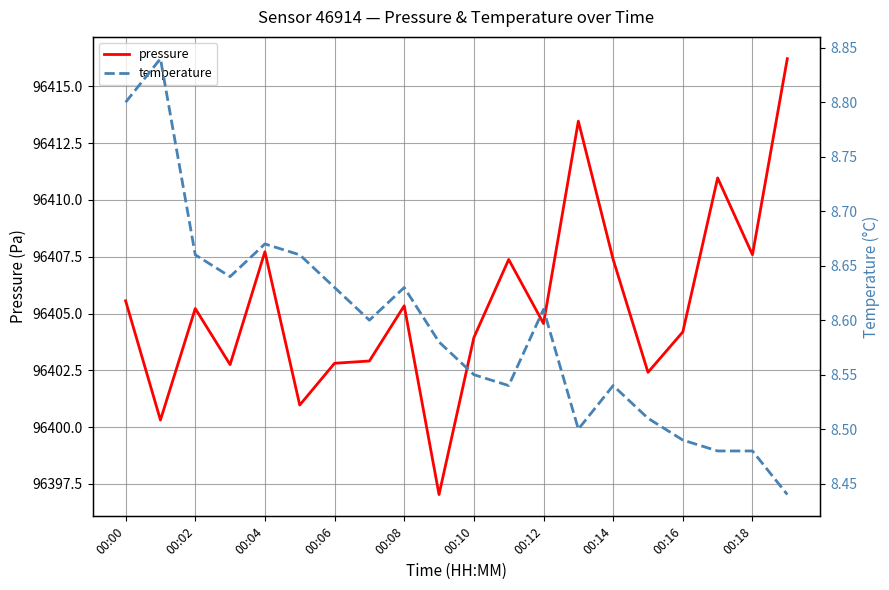

At which label does pressure first exceed 96405?

00:00